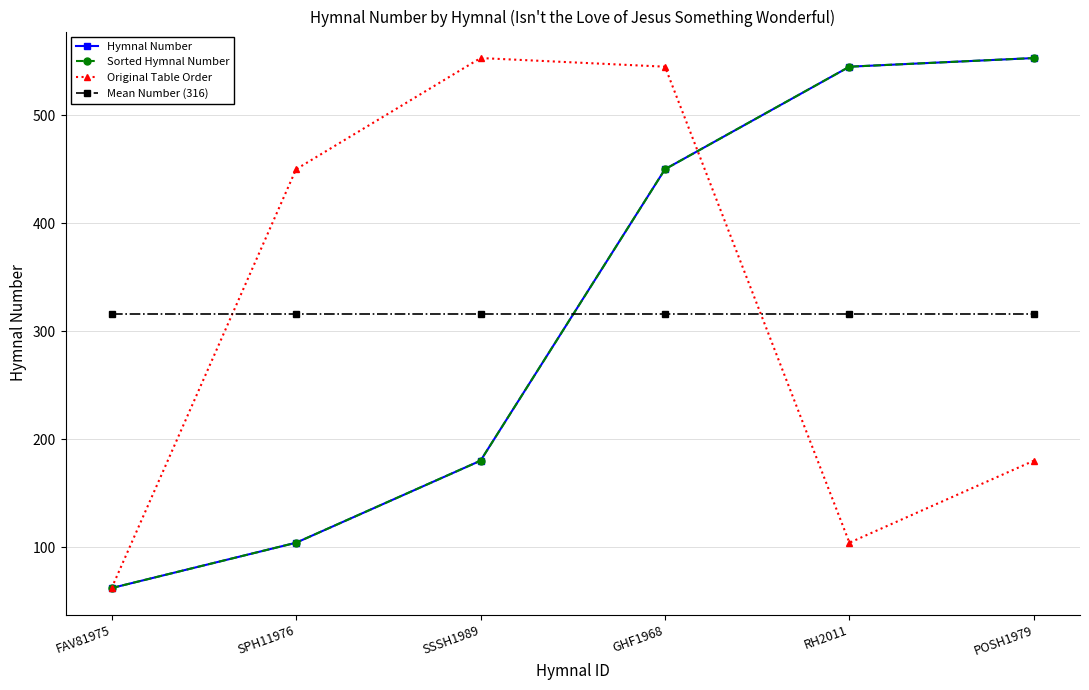

What is the sum of all Sorted Hymnal Number values?

1894.0